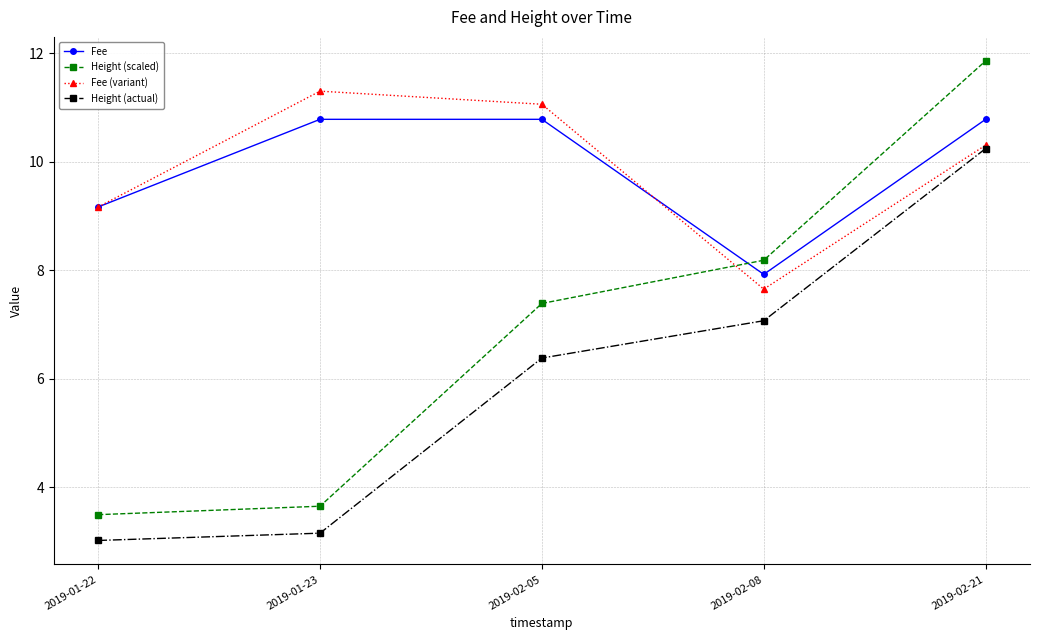

Which series changed the most between 2019-01-22 and 2019-02-21?

Height (scaled)